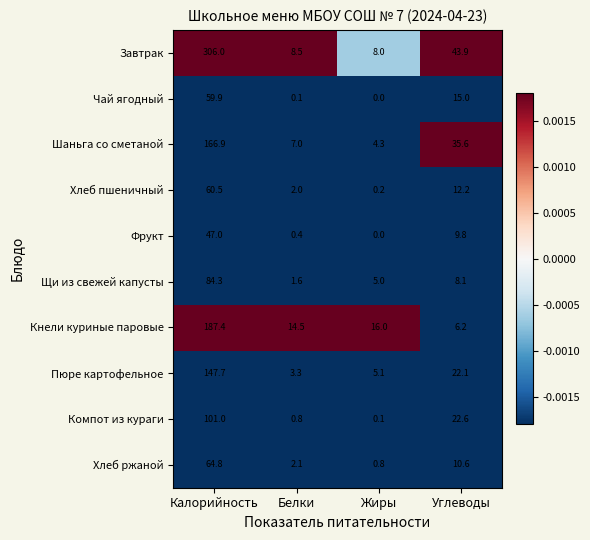

Which series has the widest spread of values?

Завтрак